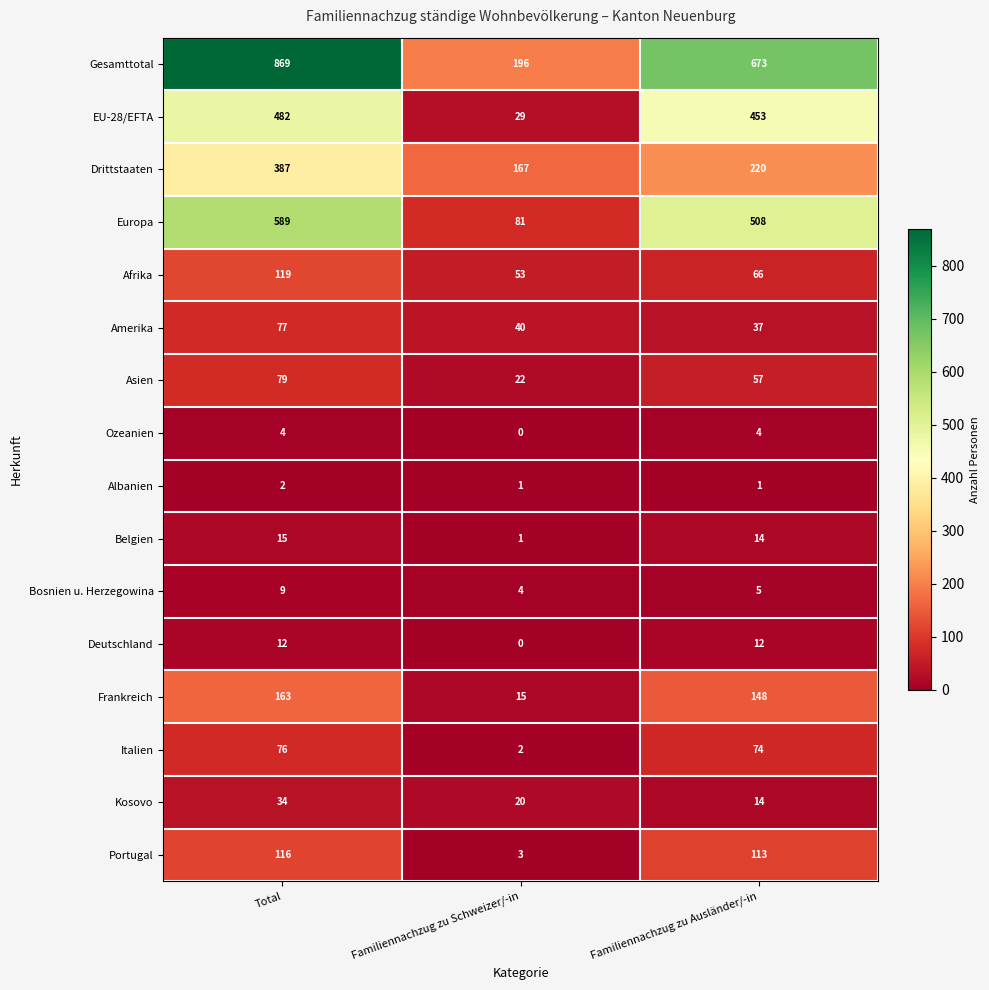

At which category is the sum across all series the highest?

Total